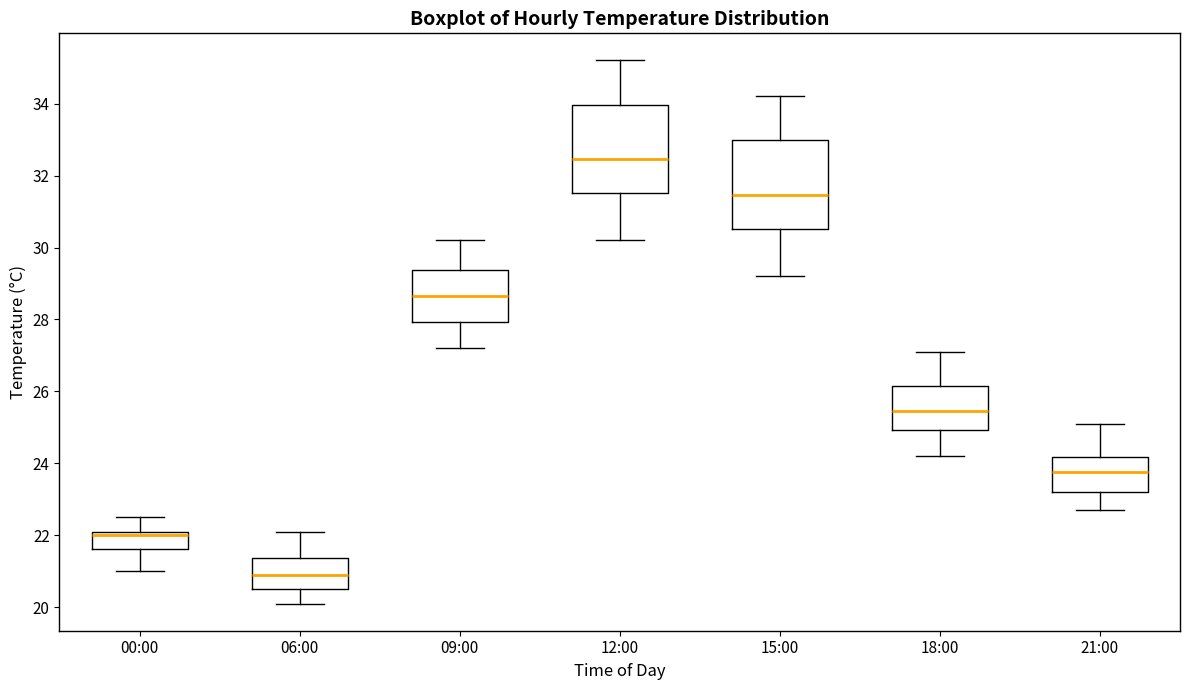

Which box's median line is the lowest?

06:00